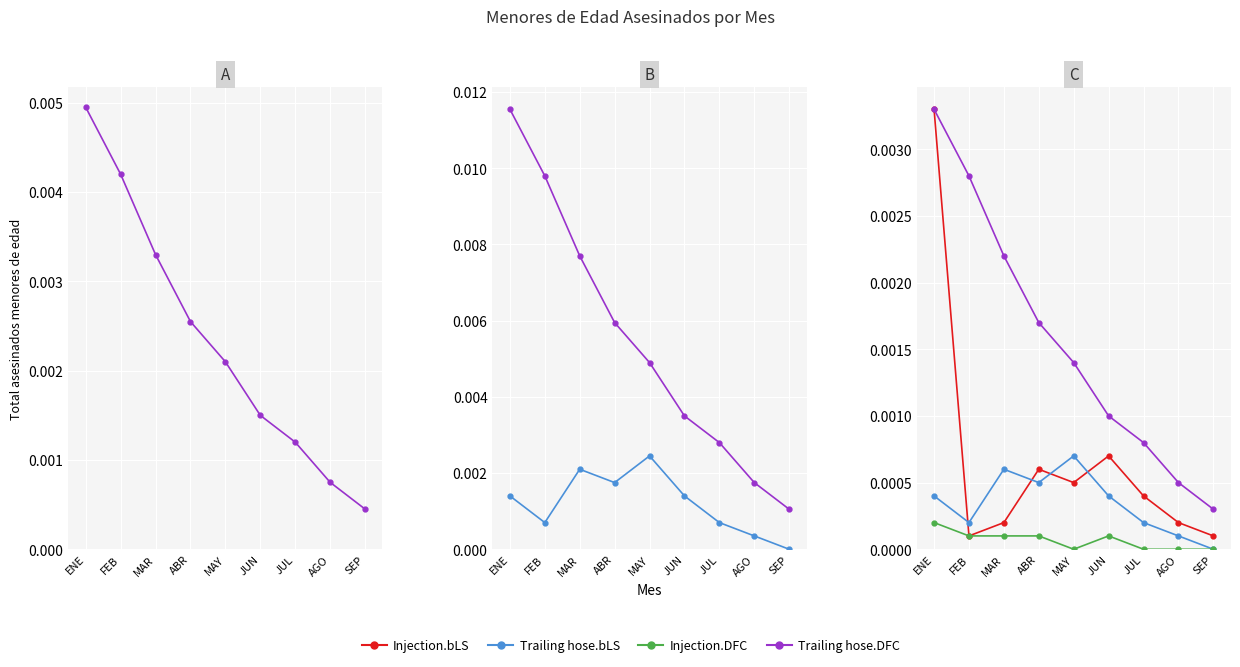

True or false: Trailing hose.bLS has a value of 0.0 at ENE.

True